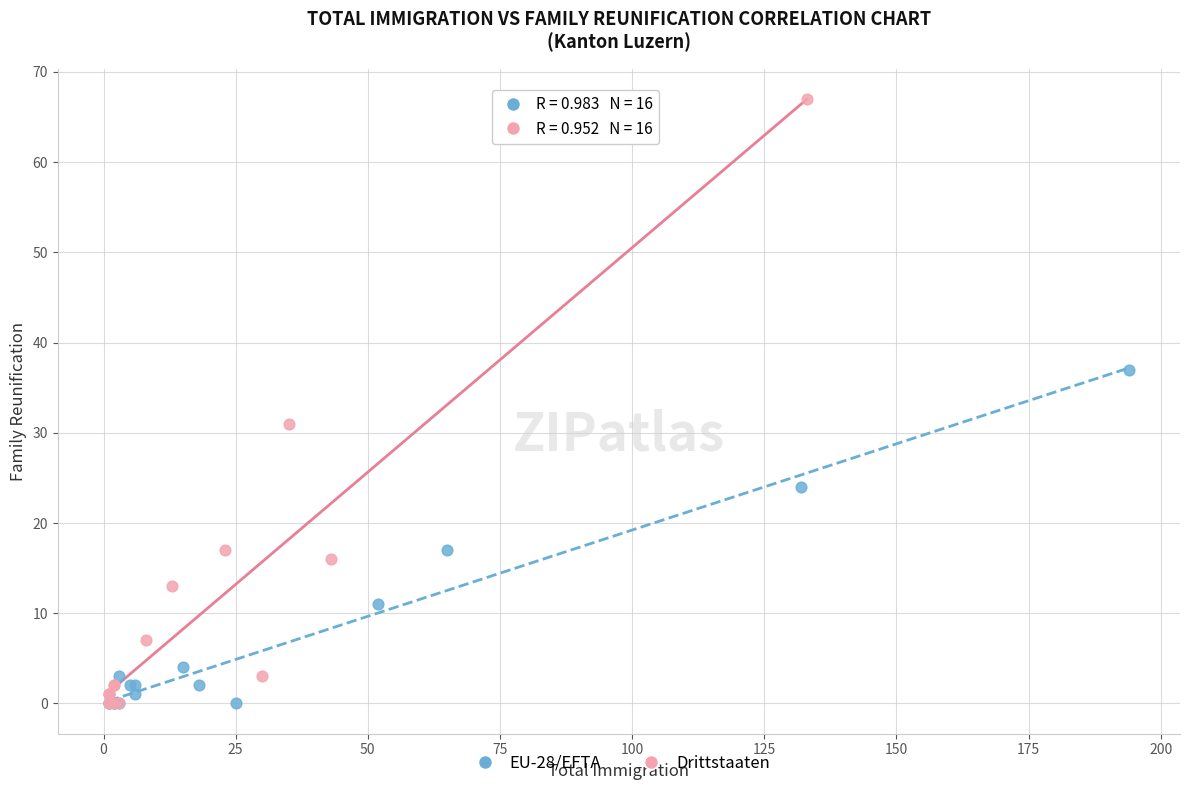

Which series reaches the maximum Y coordinate?

Drittstaaten